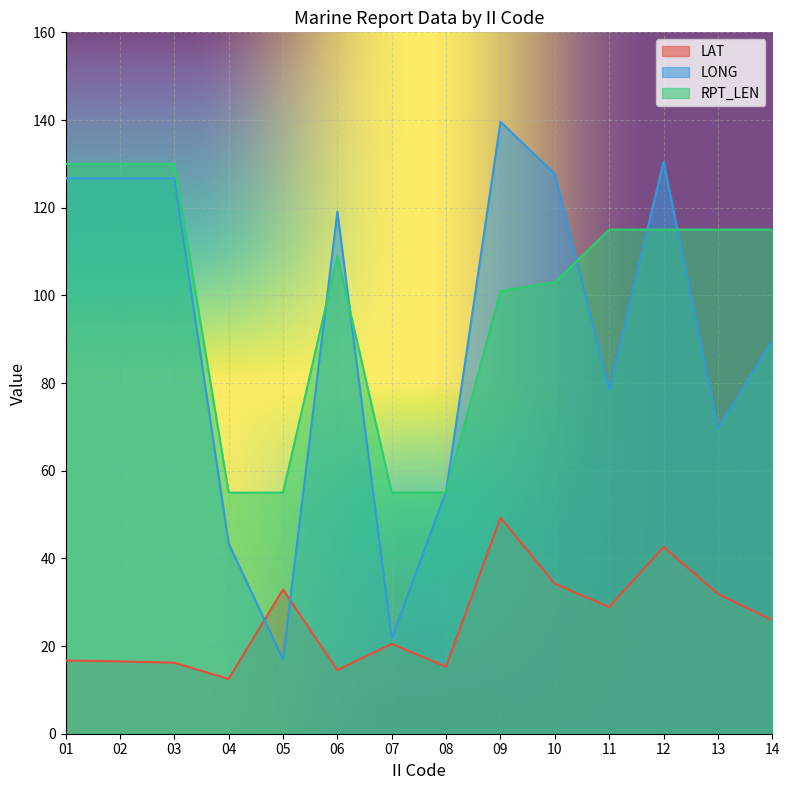

Which series changed the most between 11 and 12?

LONG